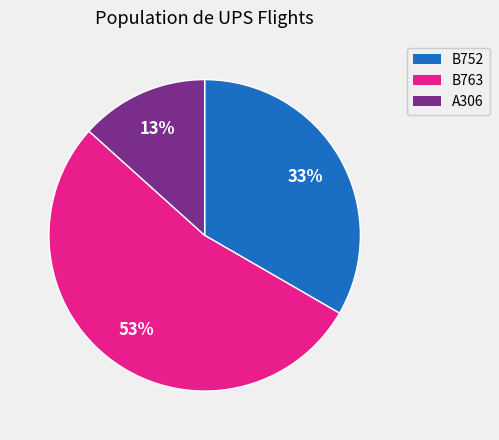

Between B763 and A306, which is larger?

B763